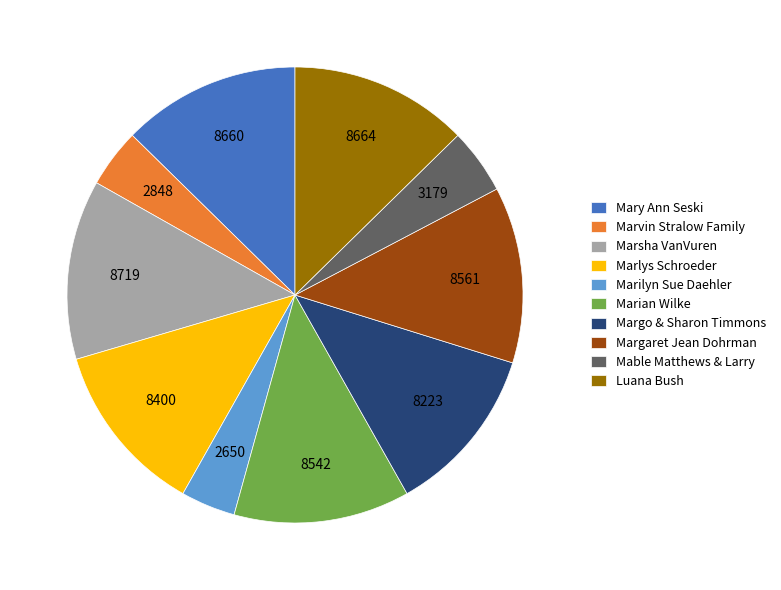

Approximately how many times larger is the value at Margaret Jean Dohrman compared to Luana Bush?

1.0